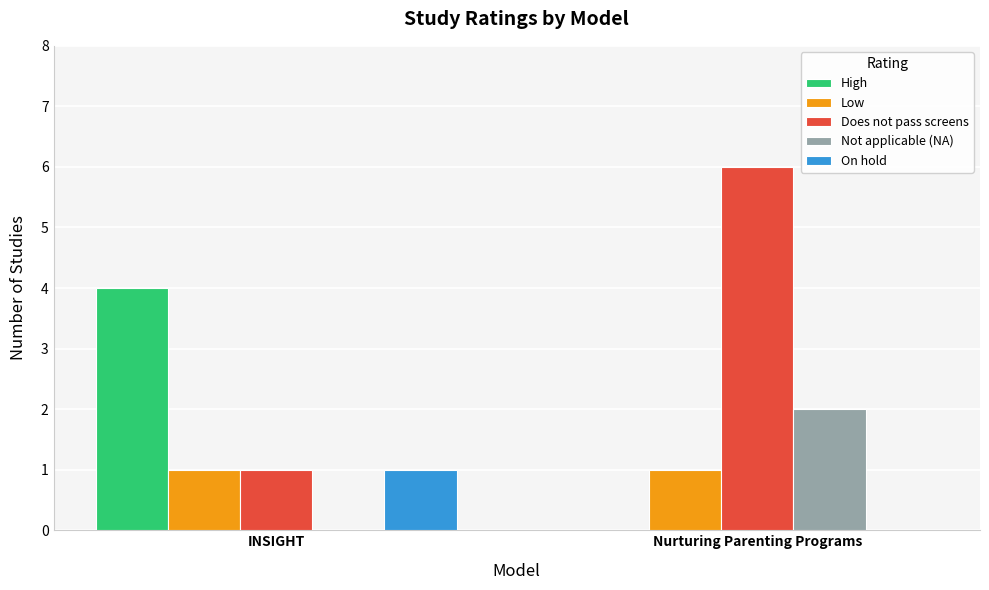

Which series changed the most between INSIGHT and Nurturing Parenting Programs?

Does not pass screens